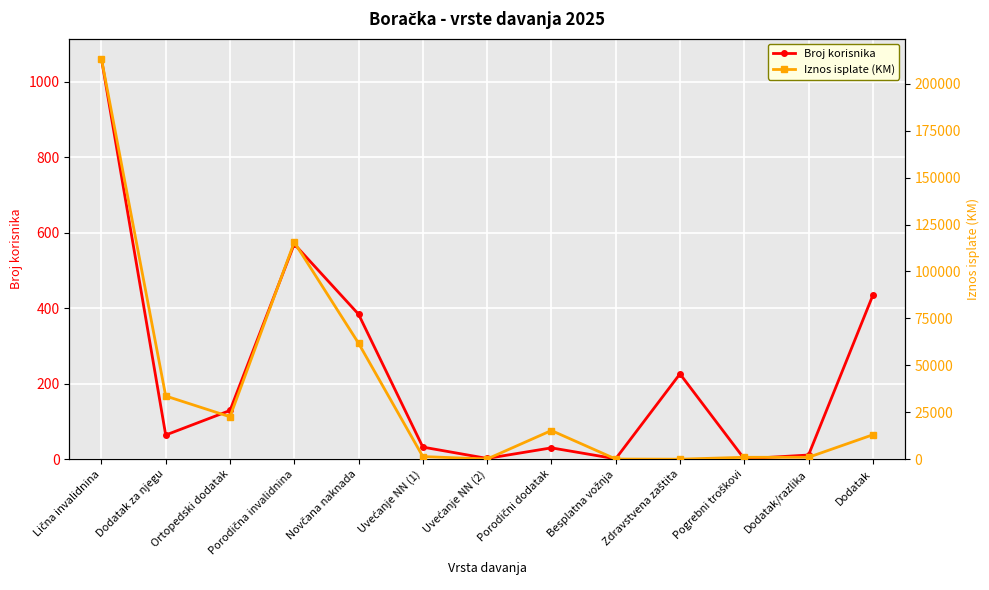

In Broj korisnika, how many points are lower than both neighbors (excluding endpoints)?

4